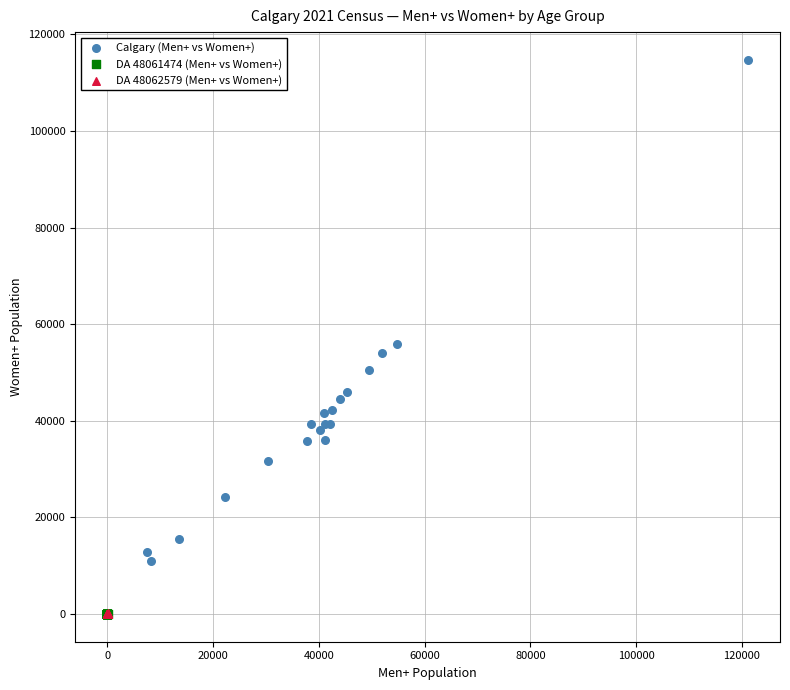

Which series contains the highest Y value?

Calgary (Men+ vs Women+)